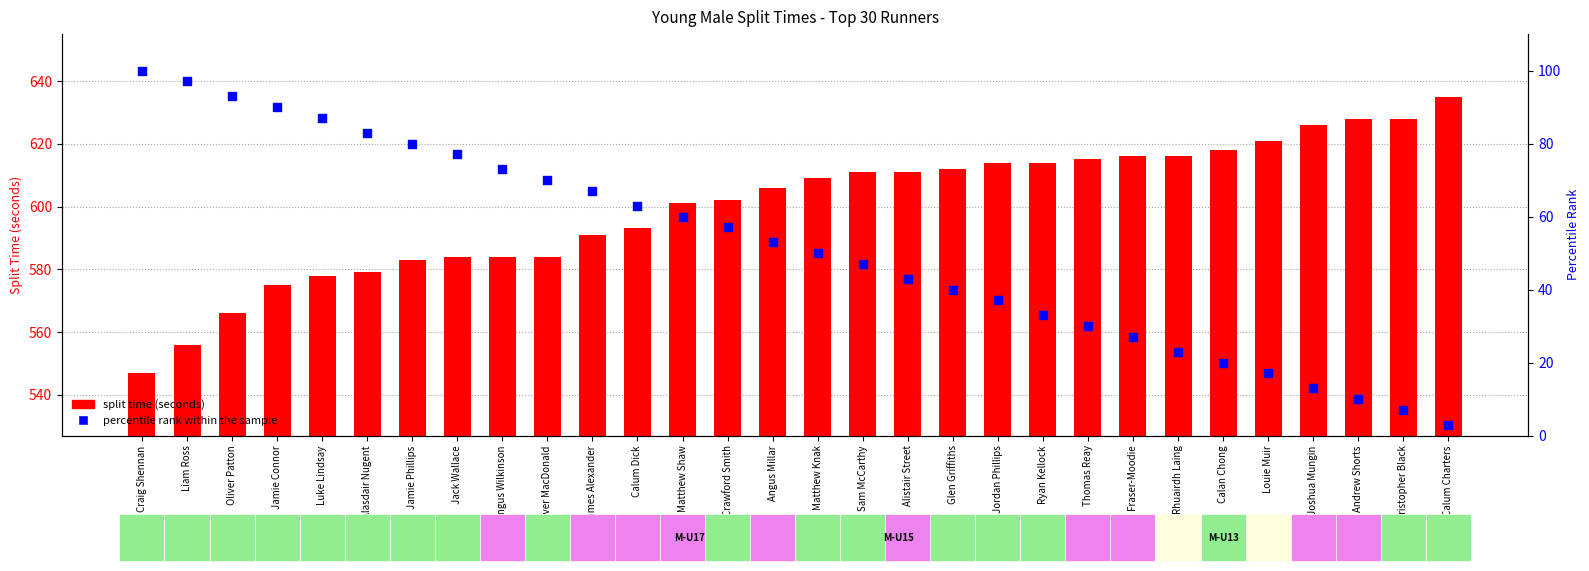

Which series has the largest Y range (max minus min)?

percentile rank within the sample